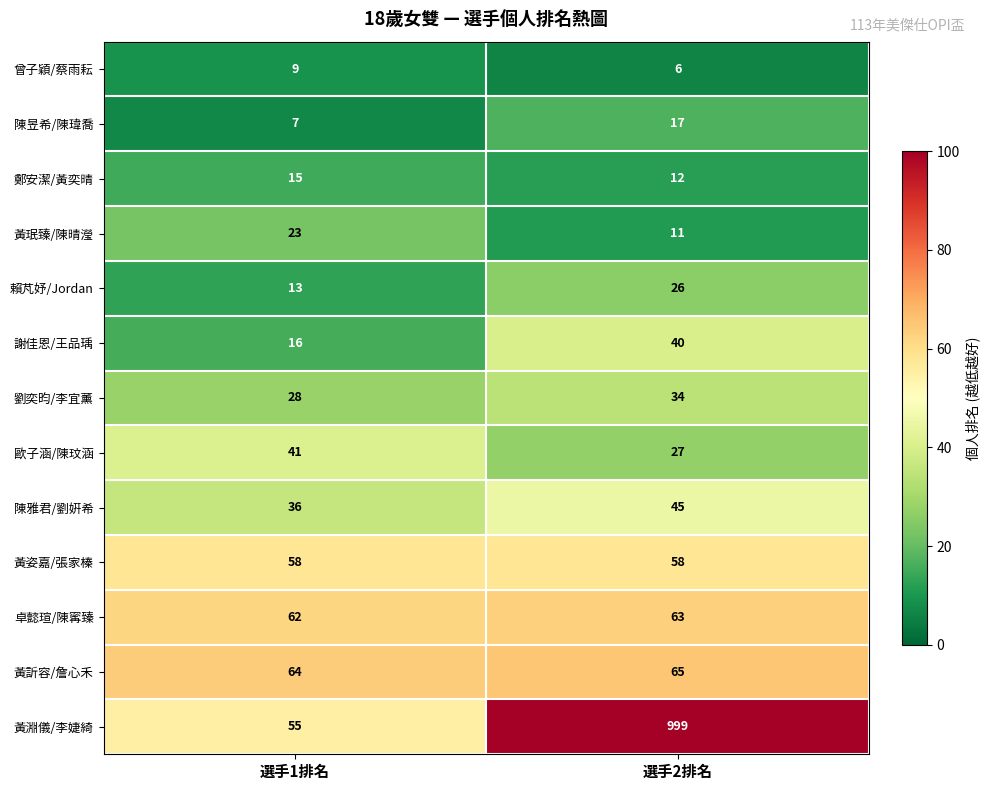

At which category is the sum across all series the highest?

選手2排名